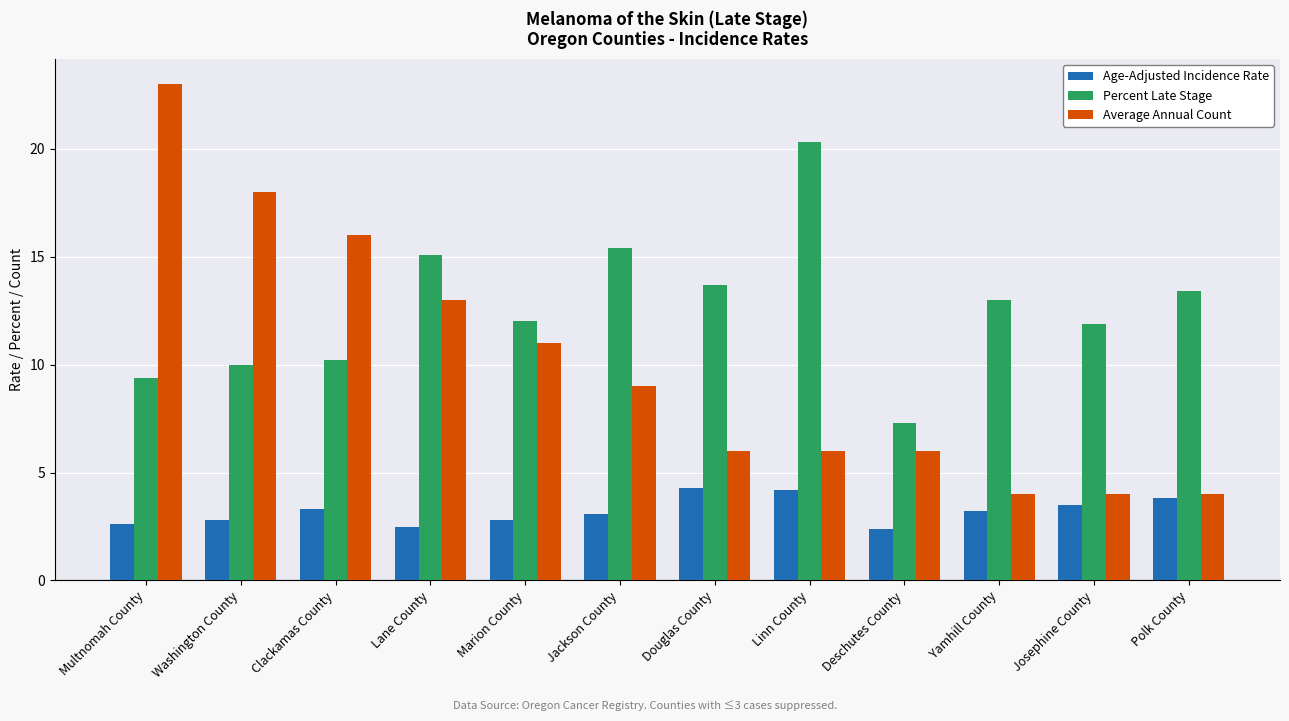

What is the highest value of the Percent Late Stage series?

20.3